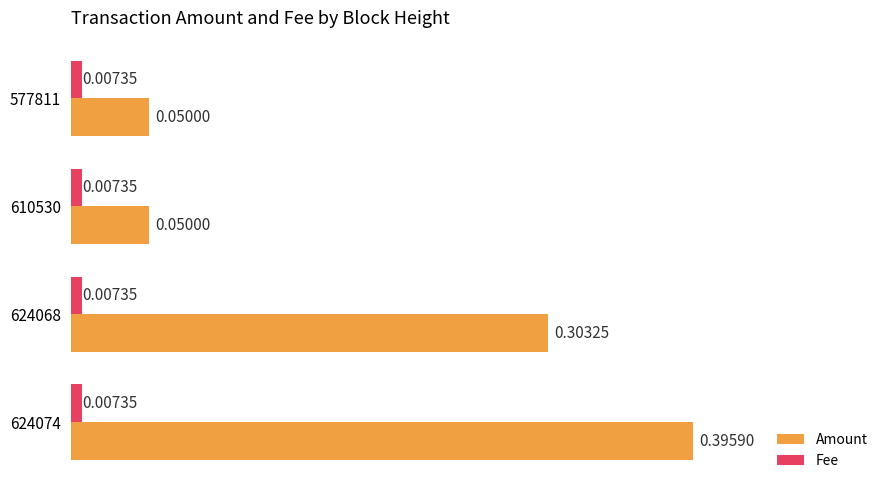

At how many categories does at least one series exceed 0?

4